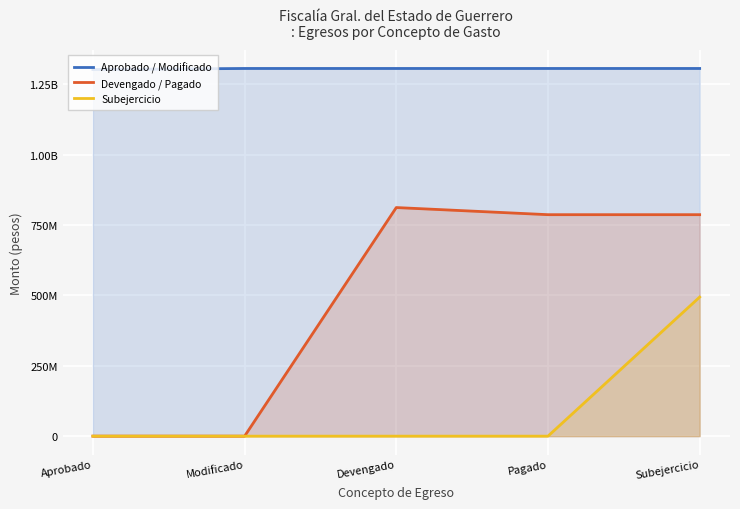

What are all the series names shown in the legend?

Aprobado / Modificado, Devengado / Pagado, Subejercicio